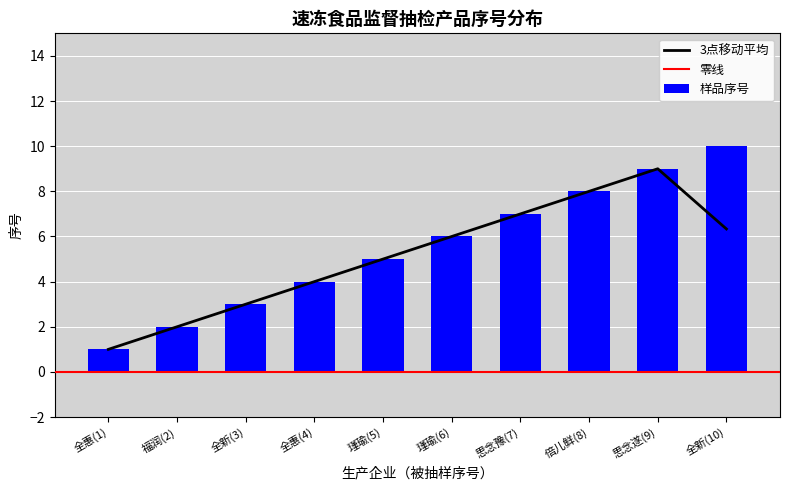

What is the difference between the second highest and second lowest values in the 样品序号 series?

7